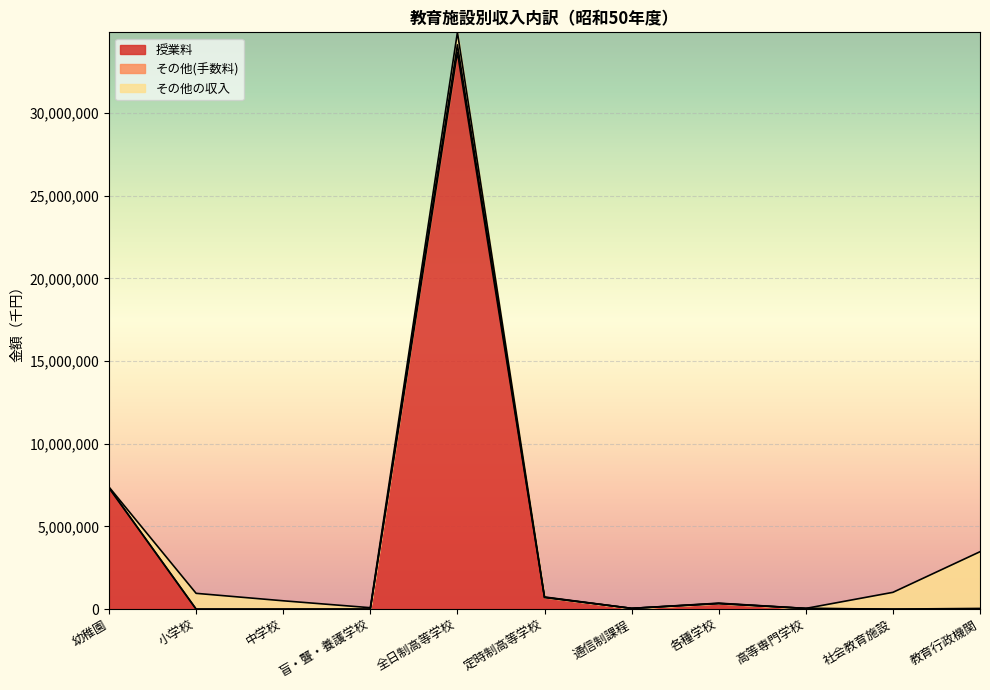

How many data points in 授業料 are less than 40242?

5